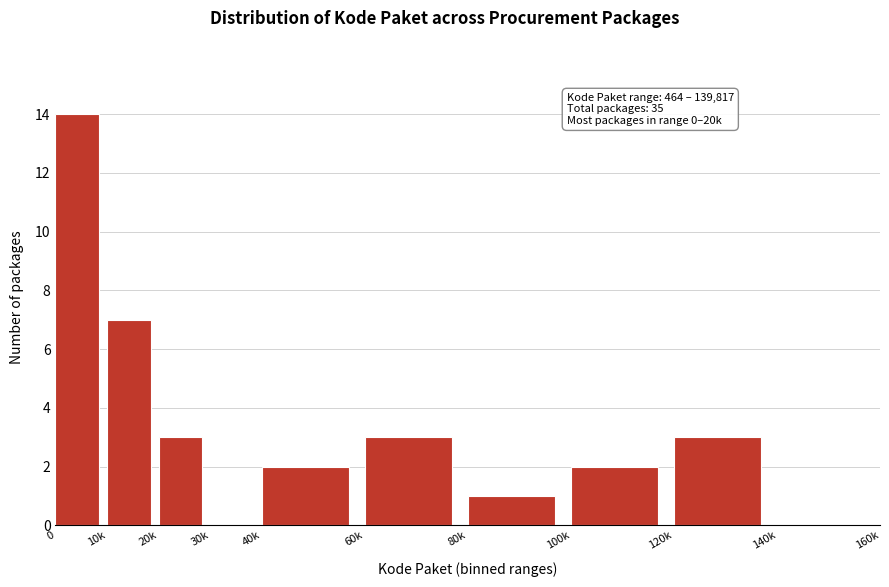

Reading right to left, what are all the values shown in this chart?

140k=0	120k=3	100k=2	80k=1	60k=3	40k=2	30k=0	20k=3	10k=7	0=14